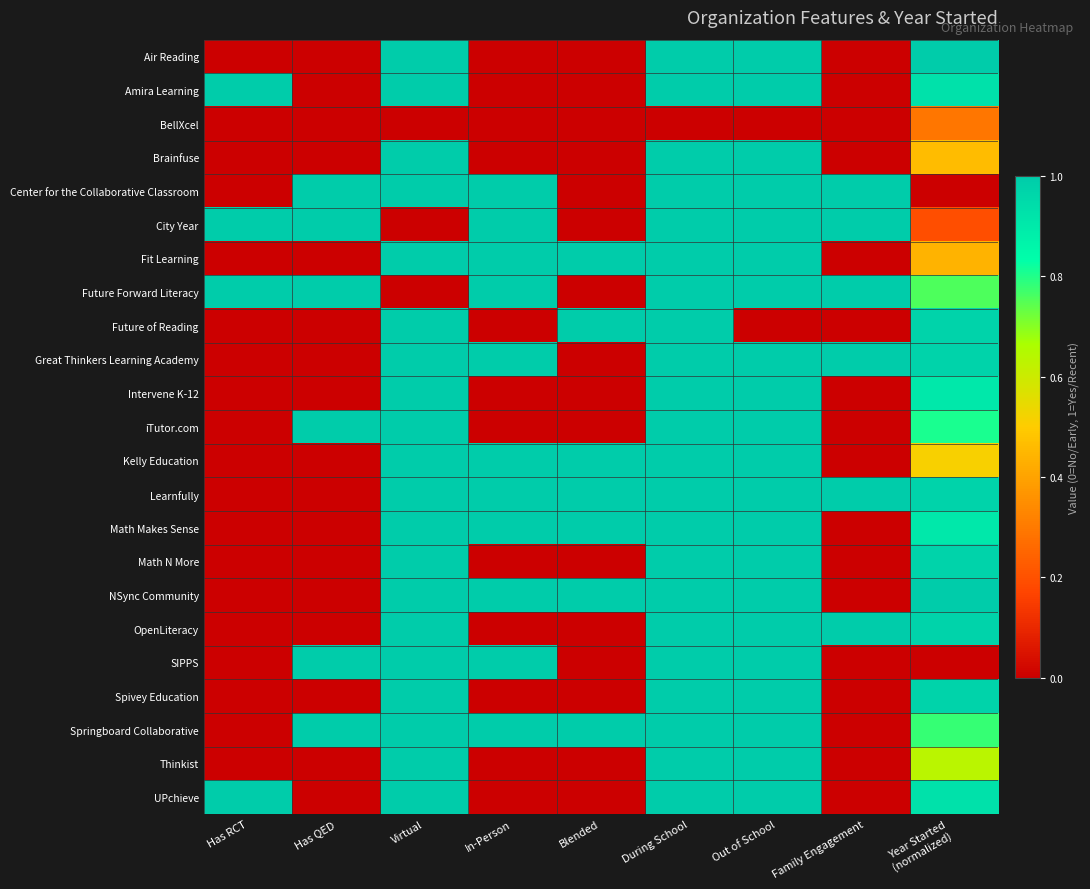

Reading right to left, transcribe all the data shown in this chart.

Air Reading: Year Started
(normalized)=1.0	Family Engagement=0.0	Out of School=1.0	During School=1.0	Blended=0.0	In-Person=0.0	Virtual=1.0	Has QED=0.0	Has RCT=0.0
Amira Learning: Year Started
(normalized)=0.9	Family Engagement=0.0	Out of School=1.0	During School=1.0	Blended=0.0	In-Person=0.0	Virtual=1.0	Has QED=0.0	Has RCT=1.0
BellXcel: Year Started
(normalized)=0.3	Family Engagement=0.0	Out of School=0.0	During School=0.0	Blended=0.0	In-Person=0.0	Virtual=0.0	Has QED=0.0	Has RCT=0.0
Brainfuse: Year Started
(normalized)=0.5	Family Engagement=0.0	Out of School=1.0	During School=1.0	Blended=0.0	In-Person=0.0	Virtual=1.0	Has QED=0.0	Has RCT=0.0
Center for the Collaborative Classroom: Year Started
(normalized)=0.0	Family Engagement=1.0	Out of School=1.0	During School=1.0	Blended=0.0	In-Person=1.0	Virtual=1.0	Has QED=1.0	Has RCT=0.0
City Year: Year Started
(normalized)=0.2	Family Engagement=1.0	Out of School=1.0	During School=1.0	Blended=0.0	In-Person=1.0	Virtual=0.0	Has QED=1.0	Has RCT=1.0
Fit Learning: Year Started
(normalized)=0.4	Family Engagement=0.0	Out of School=1.0	During School=1.0	Blended=1.0	In-Person=1.0	Virtual=1.0	Has QED=0.0	Has RCT=0.0
Future Forward Literacy: Year Started
(normalized)=0.8	Family Engagement=1.0	Out of School=1.0	During School=1.0	Blended=0.0	In-Person=1.0	Virtual=0.0	Has QED=1.0	Has RCT=1.0
Future of Reading: Year Started
(normalized)=1.0	Family Engagement=0.0	Out of School=0.0	During School=1.0	Blended=1.0	In-Person=0.0	Virtual=1.0	Has QED=0.0	Has RCT=0.0
Great Thinkers Learning Academy: Year Started
(normalized)=1.0	Family Engagement=1.0	Out of School=1.0	During School=1.0	Blended=0.0	In-Person=1.0	Virtual=1.0	Has QED=0.0	Has RCT=0.0
Intervene K-12: Year Started
(normalized)=0.9	Family Engagement=0.0	Out of School=1.0	During School=1.0	Blended=0.0	In-Person=0.0	Virtual=1.0	Has QED=0.0	Has RCT=0.0
iTutor.com: Year Started
(normalized)=0.8	Family Engagement=0.0	Out of School=1.0	During School=1.0	Blended=0.0	In-Person=0.0	Virtual=1.0	Has QED=1.0	Has RCT=0.0
Kelly Education: Year Started
(normalized)=0.5	Family Engagement=0.0	Out of School=1.0	During School=1.0	Blended=1.0	In-Person=1.0	Virtual=1.0	Has QED=0.0	Has RCT=0.0
Learnfully: Year Started
(normalized)=1.0	Family Engagement=1.0	Out of School=1.0	During School=1.0	Blended=1.0	In-Person=1.0	Virtual=1.0	Has QED=0.0	Has RCT=0.0
Math Makes Sense: Year Started
(normalized)=0.9	Family Engagement=0.0	Out of School=1.0	During School=1.0	Blended=1.0	In-Person=1.0	Virtual=1.0	Has QED=0.0	Has RCT=0.0
Math N More: Year Started
(normalized)=1.0	Family Engagement=0.0	Out of School=1.0	During School=1.0	Blended=0.0	In-Person=0.0	Virtual=1.0	Has QED=0.0	Has RCT=0.0
NSync Community: Year Started
(normalized)=1.0	Family Engagement=0.0	Out of School=1.0	During School=1.0	Blended=1.0	In-Person=1.0	Virtual=1.0	Has QED=0.0	Has RCT=0.0
OpenLiteracy: Year Started
(normalized)=1.0	Family Engagement=1.0	Out of School=1.0	During School=1.0	Blended=0.0	In-Person=0.0	Virtual=1.0	Has QED=0.0	Has RCT=0.0
SIPPS: Year Started
(normalized)=0.0	Family Engagement=0.0	Out of School=1.0	During School=1.0	Blended=0.0	In-Person=1.0	Virtual=1.0	Has QED=1.0	Has RCT=0.0
Spivey Education: Year Started
(normalized)=1.0	Family Engagement=0.0	Out of School=1.0	During School=1.0	Blended=0.0	In-Person=0.0	Virtual=1.0	Has QED=0.0	Has RCT=0.0
Springboard Collaborative: Year Started
(normalized)=0.8	Family Engagement=0.0	Out of School=1.0	During School=1.0	Blended=1.0	In-Person=1.0	Virtual=1.0	Has QED=1.0	Has RCT=0.0
Thinkist: Year Started
(normalized)=0.6	Family Engagement=0.0	Out of School=1.0	During School=1.0	Blended=0.0	In-Person=0.0	Virtual=1.0	Has QED=0.0	Has RCT=0.0
UPchieve: Year Started
(normalized)=0.9	Family Engagement=0.0	Out of School=1.0	During School=1.0	Blended=0.0	In-Person=0.0	Virtual=1.0	Has QED=0.0	Has RCT=1.0